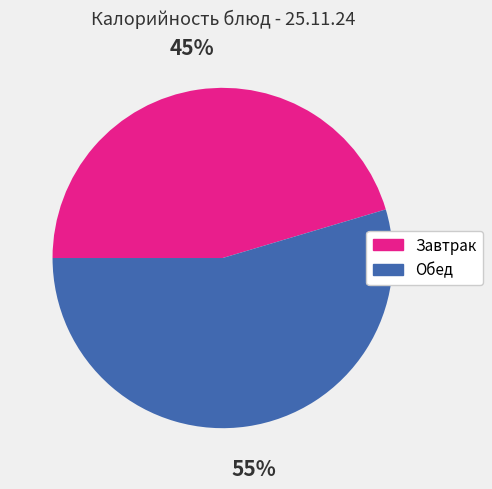

Does any single category account for the majority?

Yes